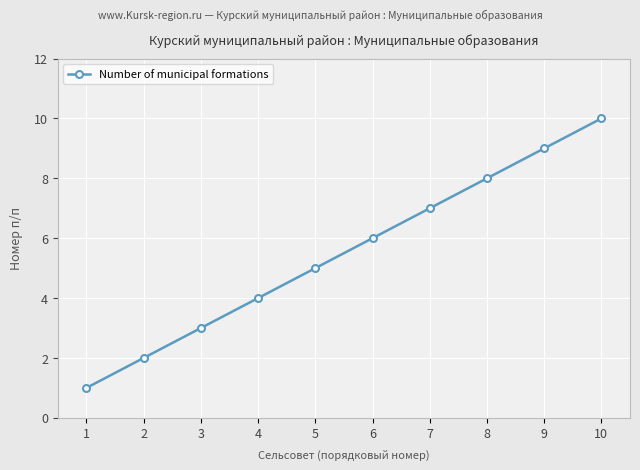

Reading left to right, extract all data points from this chart.

1	2	3	4	5	6	7	8	9	10